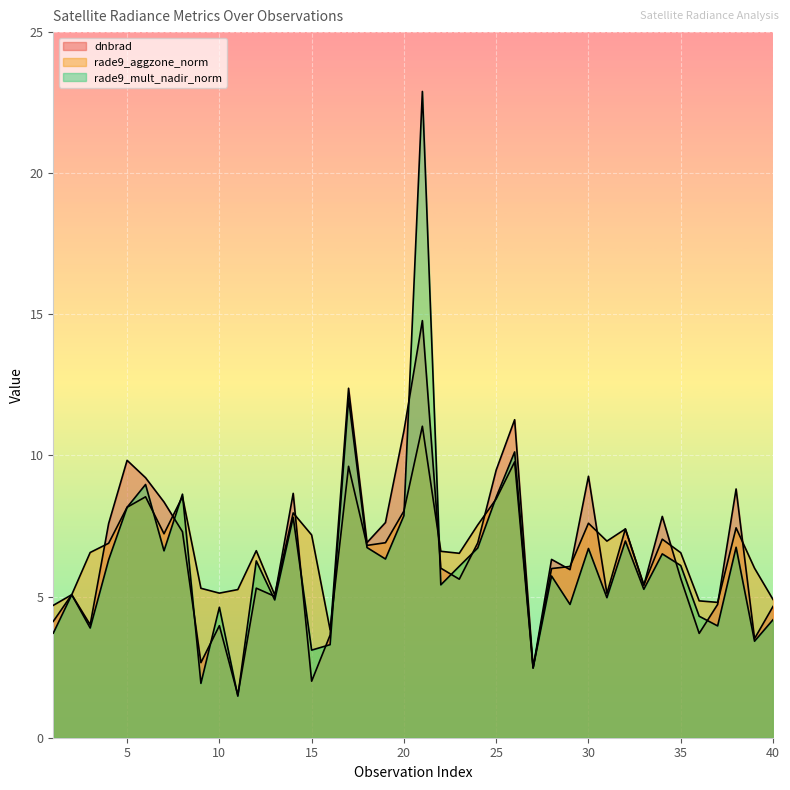

True or false: dnbrad has a value of 12.3 at 19.

False